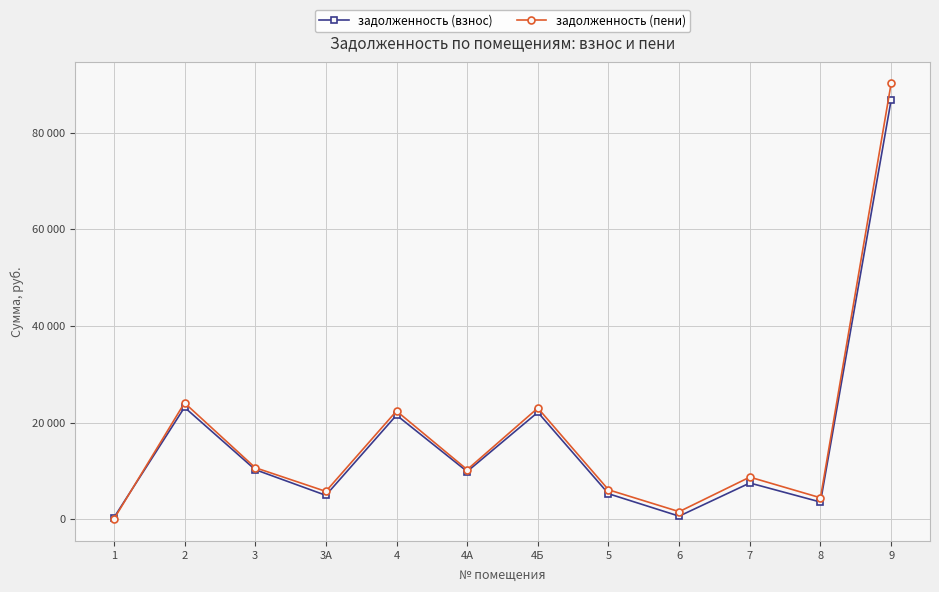

Where does the задолженность (взнос) series first go above 9856?

2